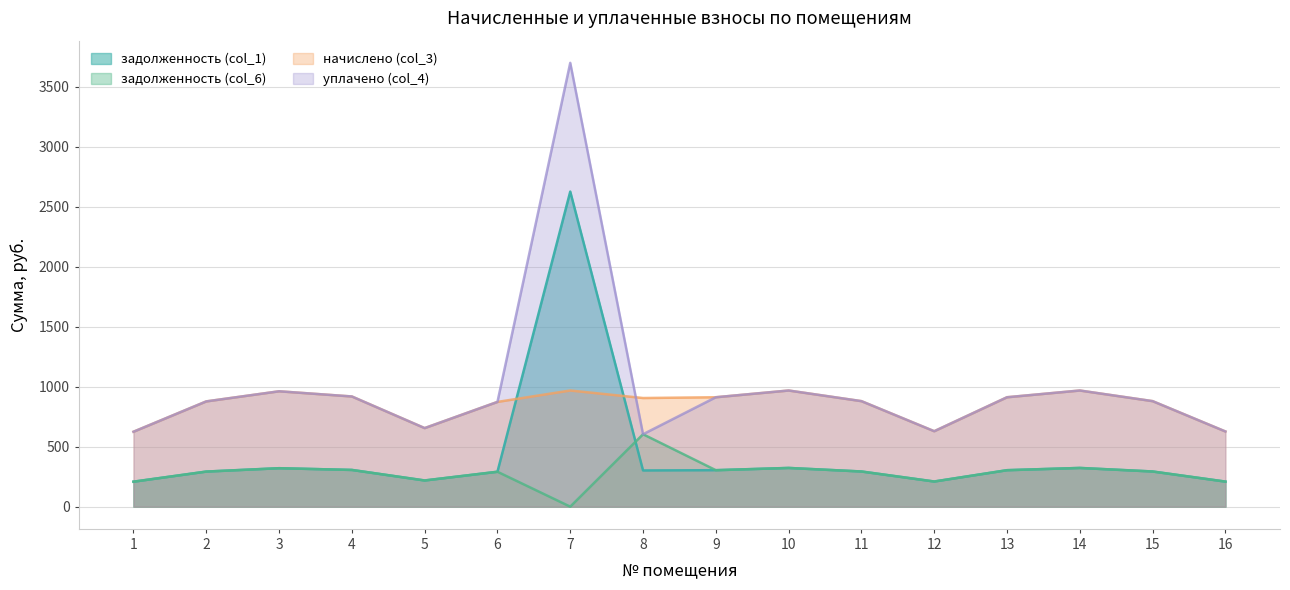

In задолженность (col_6), how many points are lower than both neighbors (excluding endpoints)?

4